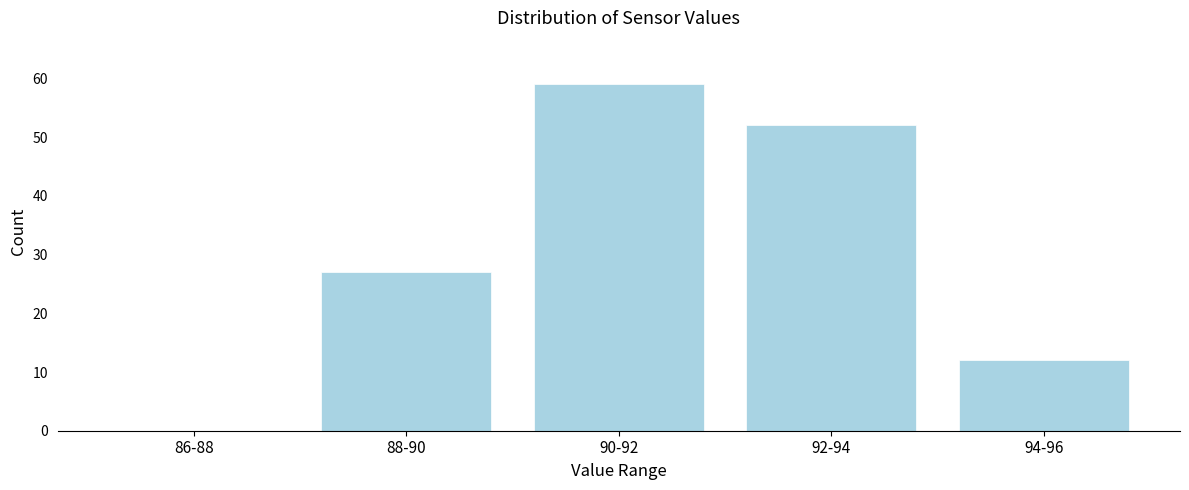

Reading left to right, transcribe all the data shown in this chart.

86-88=0	88-90=27	90-92=59	92-94=52	94-96=12